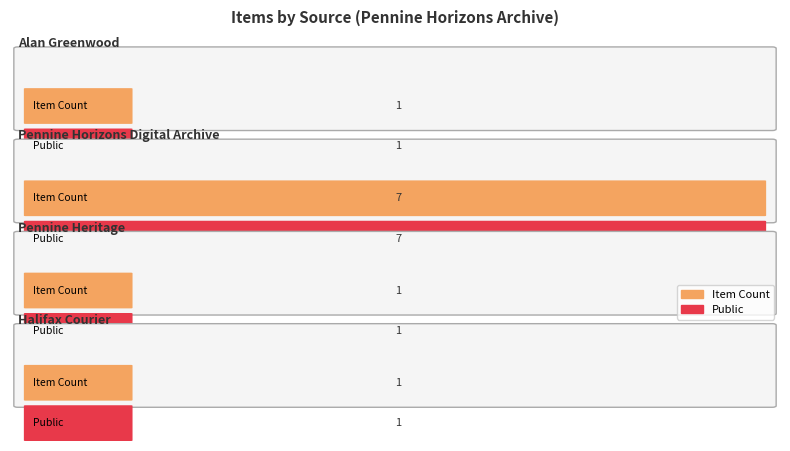

The public series shows 1 at Pennine Horizons Digital Archive. True or false?

False